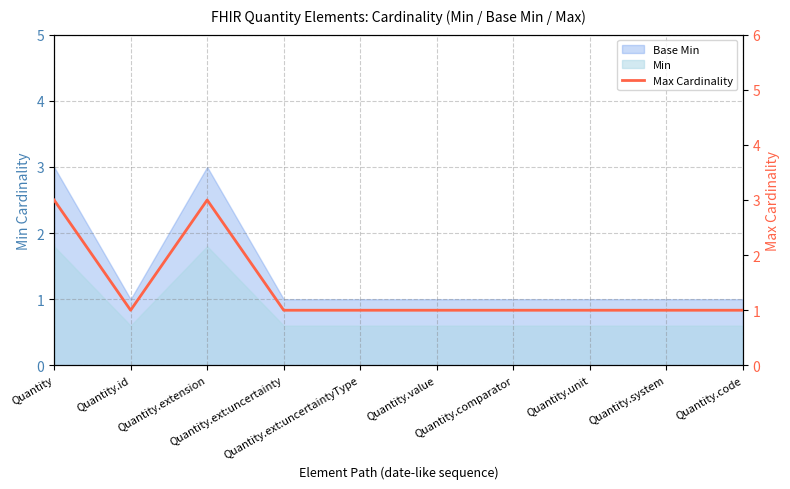

What is the value of the 8th point from the left?

1